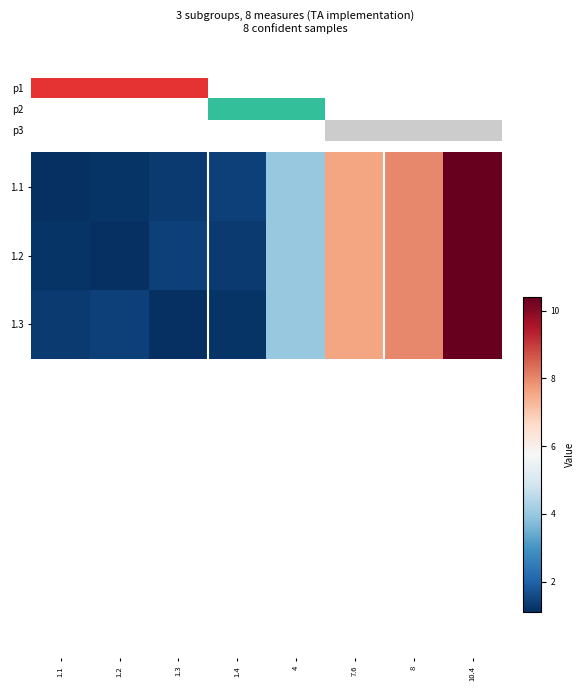

Reading left to right, what are all the values shown in this chart?

1.1: 1.1=1.1	1.2=1.2	1.3=1.3	1.4=1.4	4=4.0	7.6=7.6	8=8.0	10.4=10.4
1.2: 1.1=1.2	1.2=1.1	1.3=1.4	1.4=1.3	4=4.0	7.6=7.6	8=8.0	10.4=10.4
1.3: 1.1=1.3	1.2=1.4	1.3=1.1	1.4=1.2	4=4.0	7.6=7.6	8=8.0	10.4=10.4